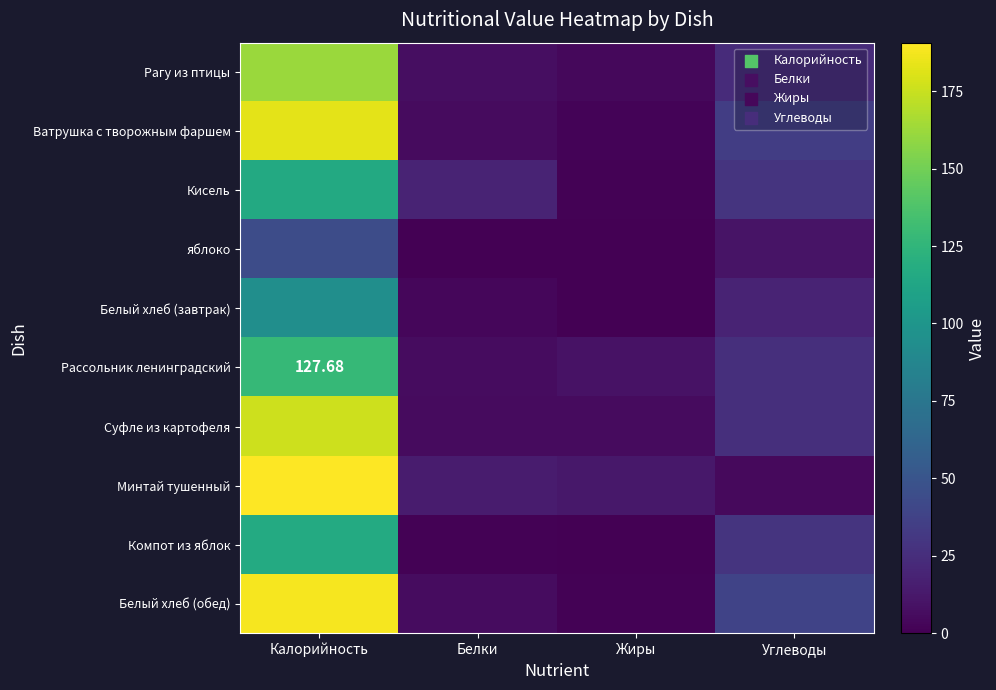

How many values in the Минтай тушенный series exceed 14?

2